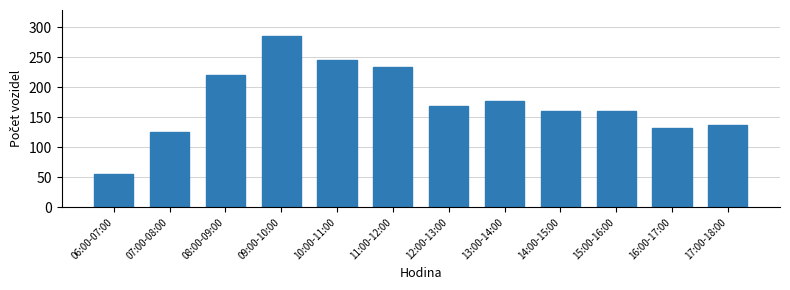

Reading left to right, transcribe all the data shown in this chart.

56	126	221	286	245	234	169	177	161	161	132	137